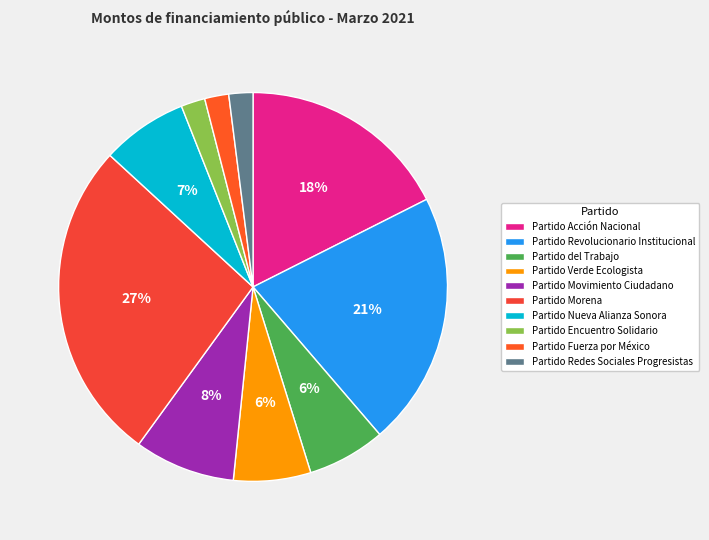

What percentage is NOT represented by Partido Revolucionario Institucional?

78.9%